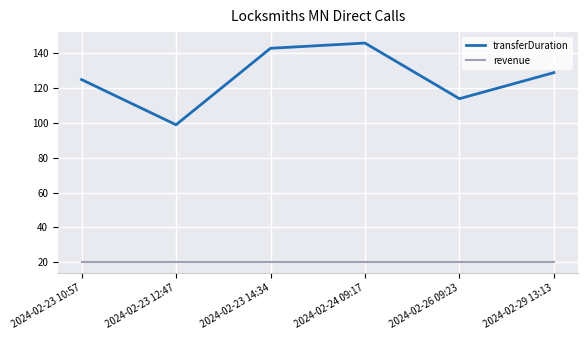

True or false: revenue and transferDuration cross at least once.

False